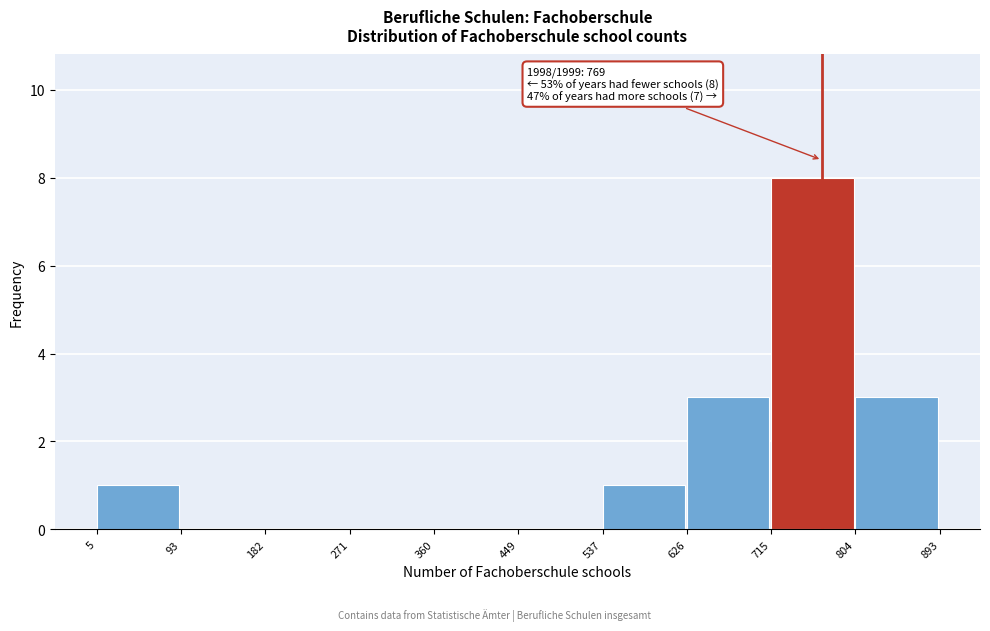

Over which range of the x-axis is the bar tallest?

715 to 804